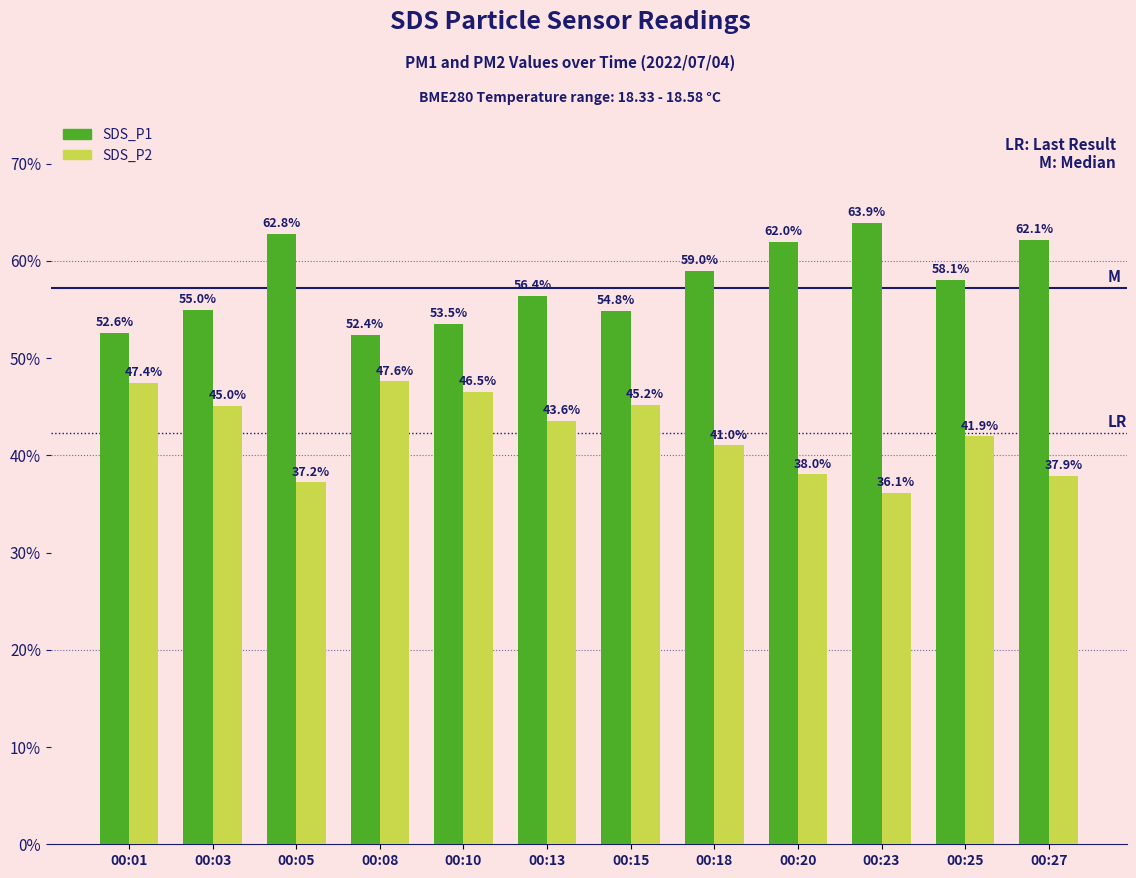

Rank the categories by SDS_P1 value from lowest to highest.

00:08, 00:01, 00:10, 00:15, 00:03, 00:13, 00:25, 00:18, 00:20, 00:27, 00:05, 00:23